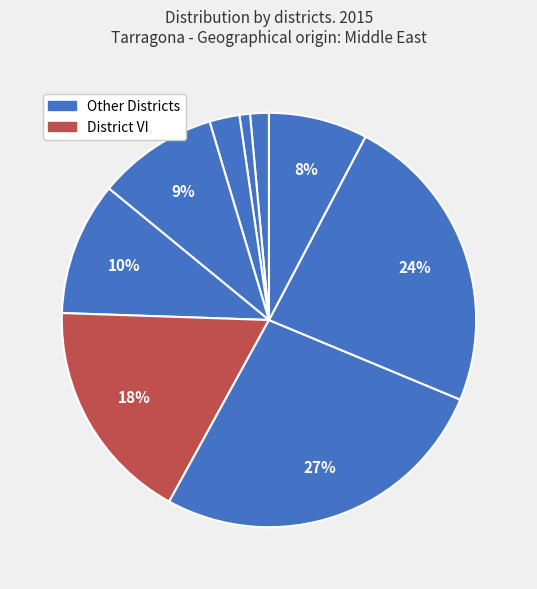

How many segments does this pie chart have?

9